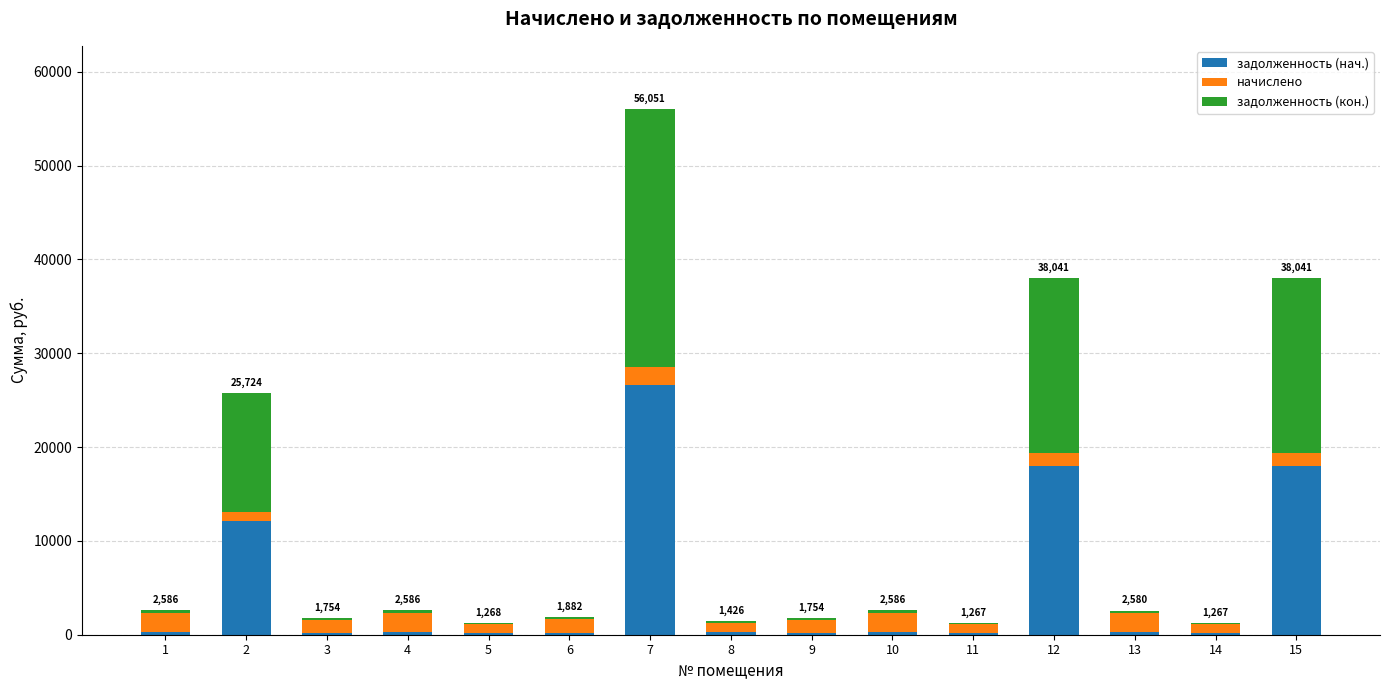

At which category is the sum across all series the highest?

7